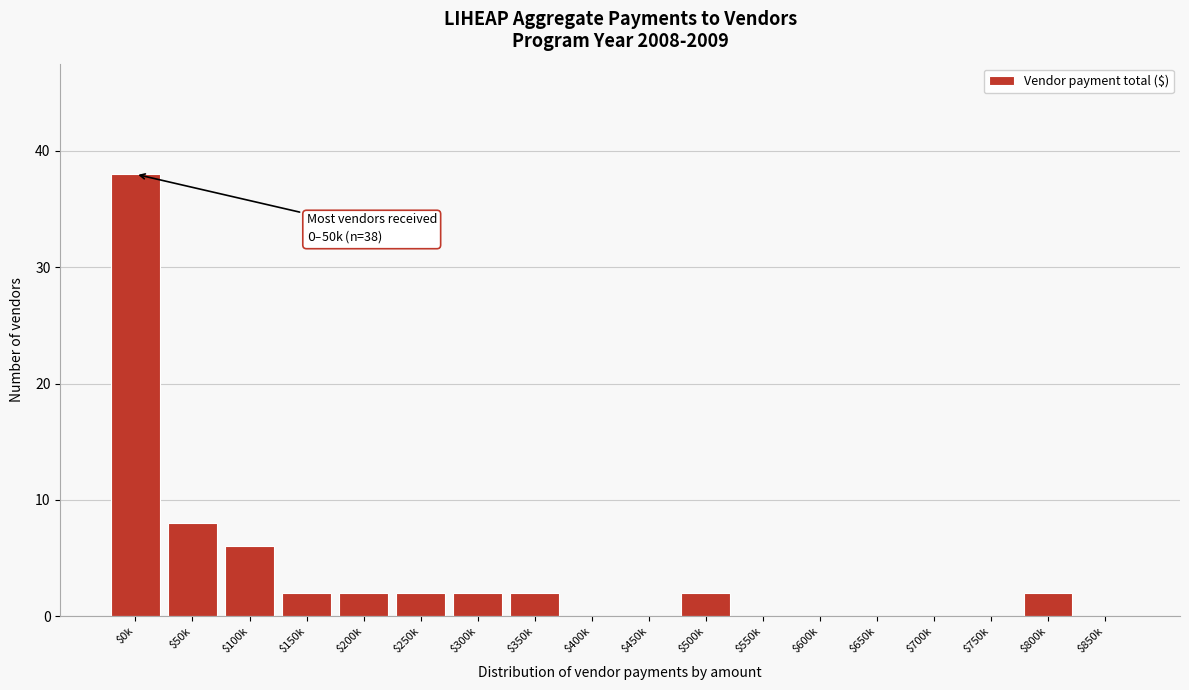

Where is the data nearest to the value 19?

$50k